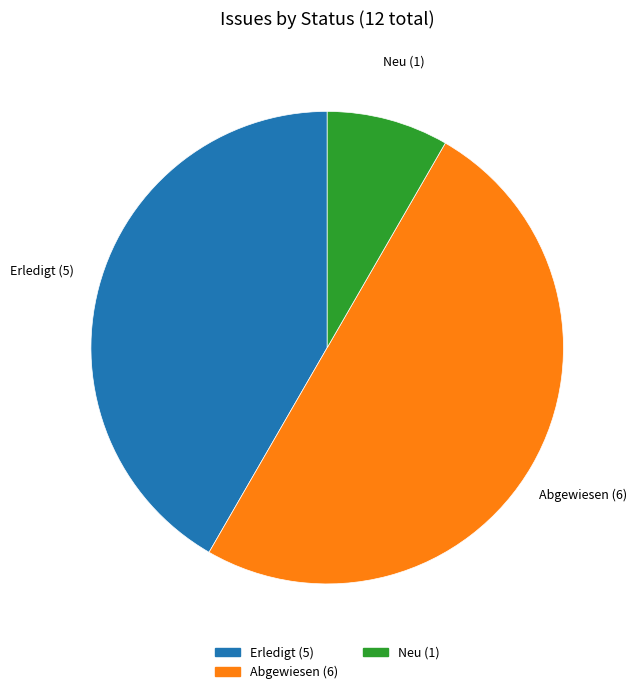

Combined, do Neu (1) and Abgewiesen (6) account for over 50%?

Yes